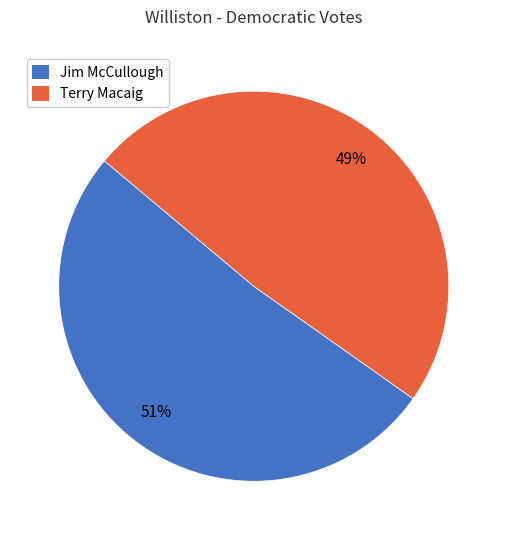

The Terry Macaig slice represents 56% of the pie. True or false?

False